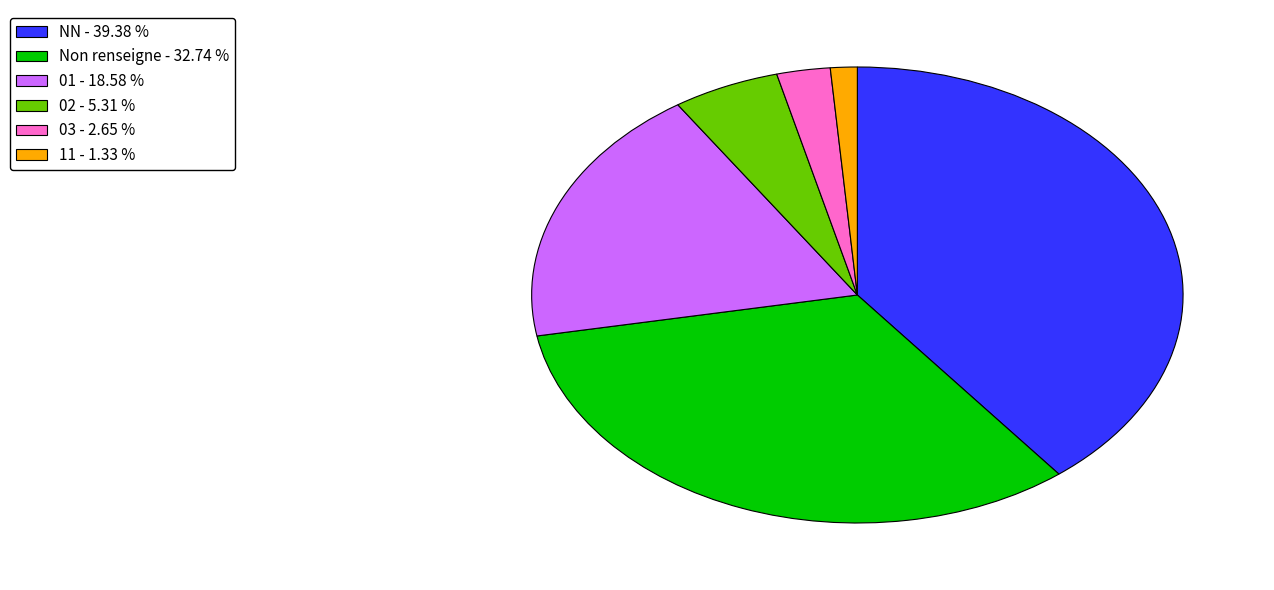

Combined, do Non renseigne - 32.74 % and 03 - 2.65 % account for over 50%?

No